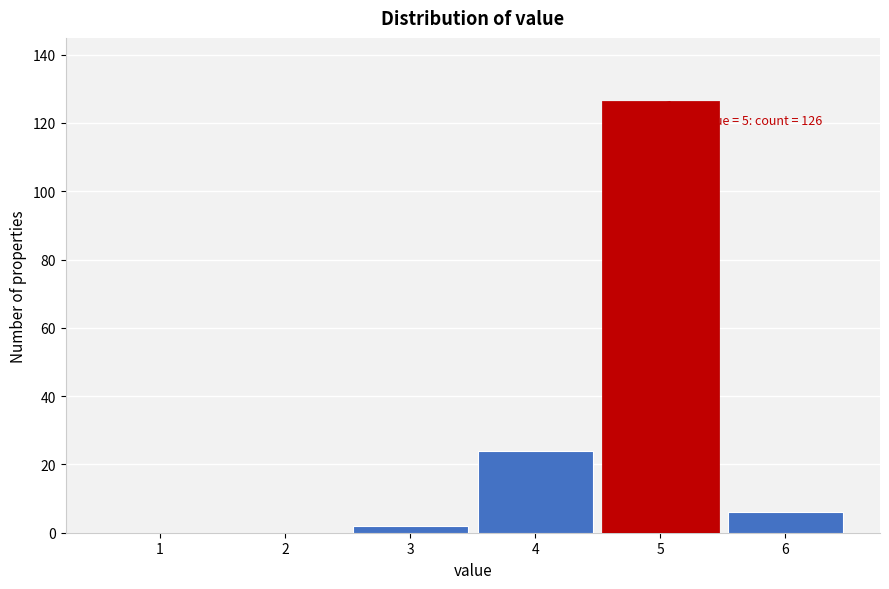

Reading right to left, extract all data points from this chart.

6=6	5=126	4=24	3=2	2=0	1=0